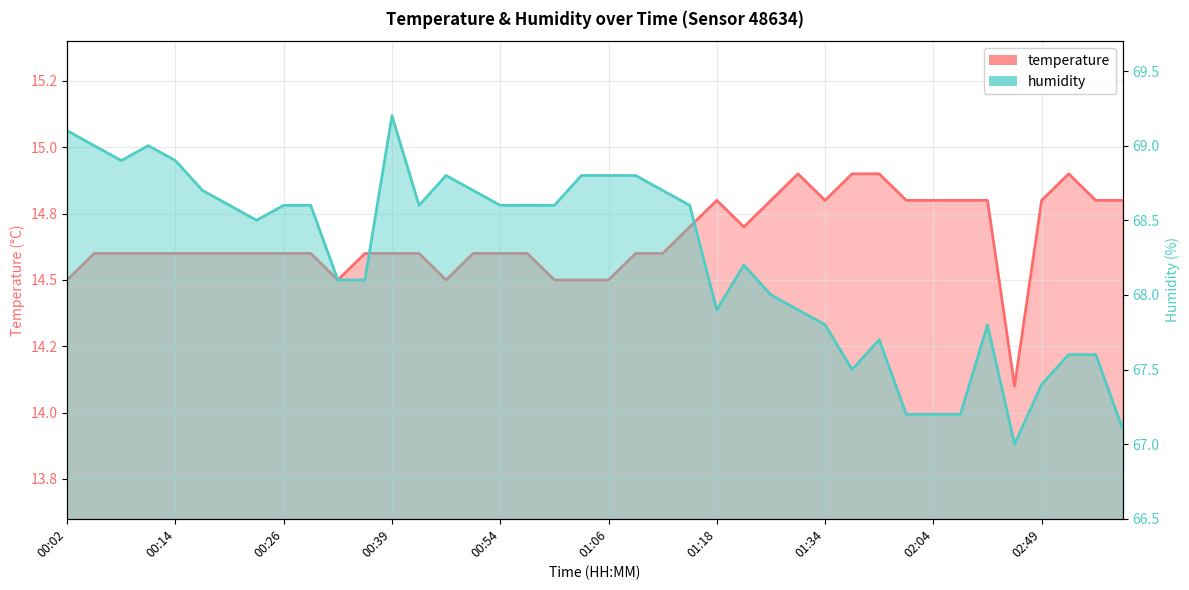

What is the highest value of the temperature series?

14.9